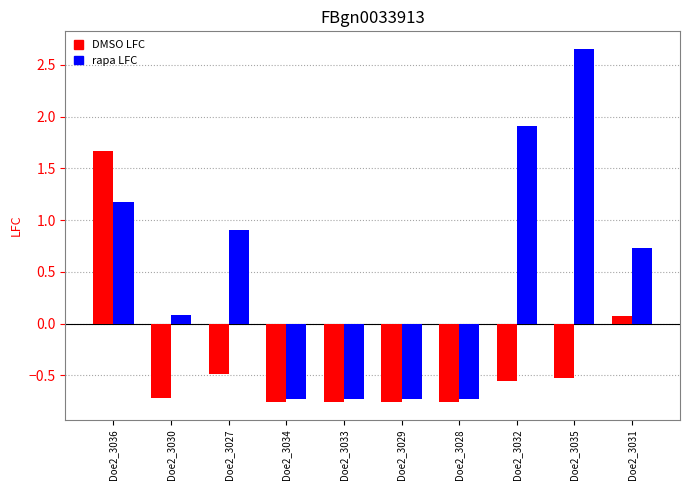

At which label does DMSO LFC reach its peak?

Doe2_3036